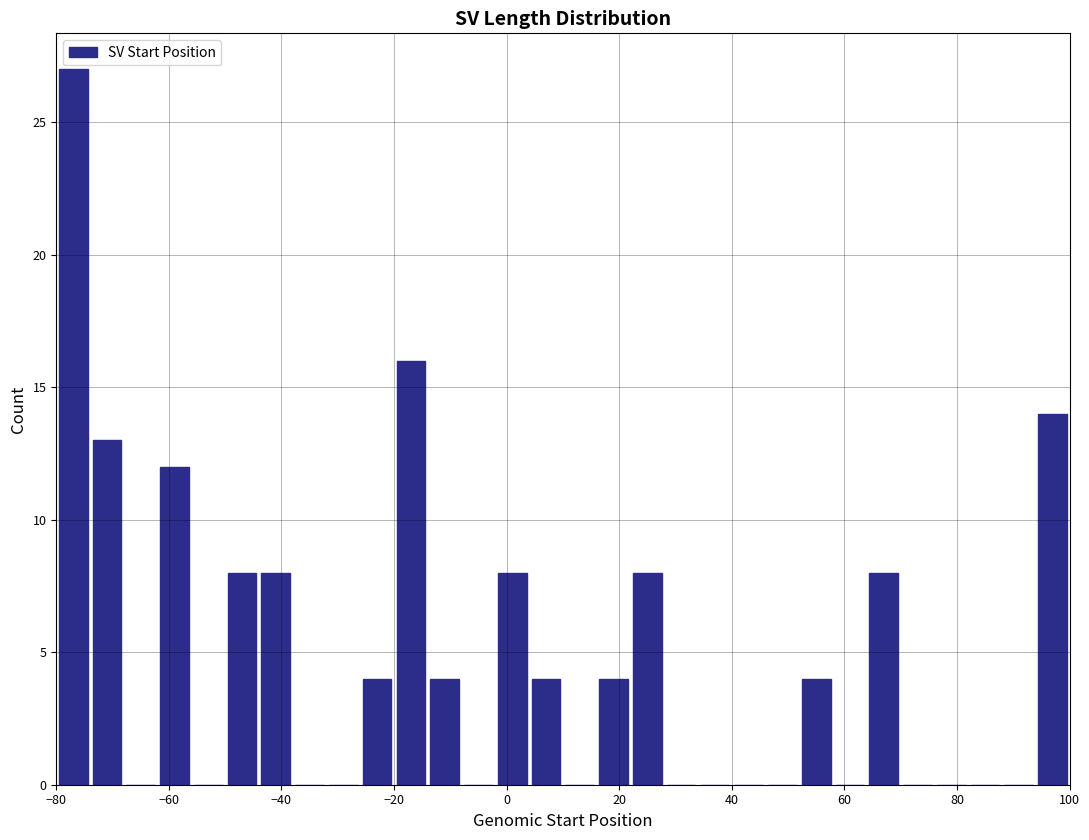

Read against the x-axis, roughly where is the centre of the tallest bar?

-76